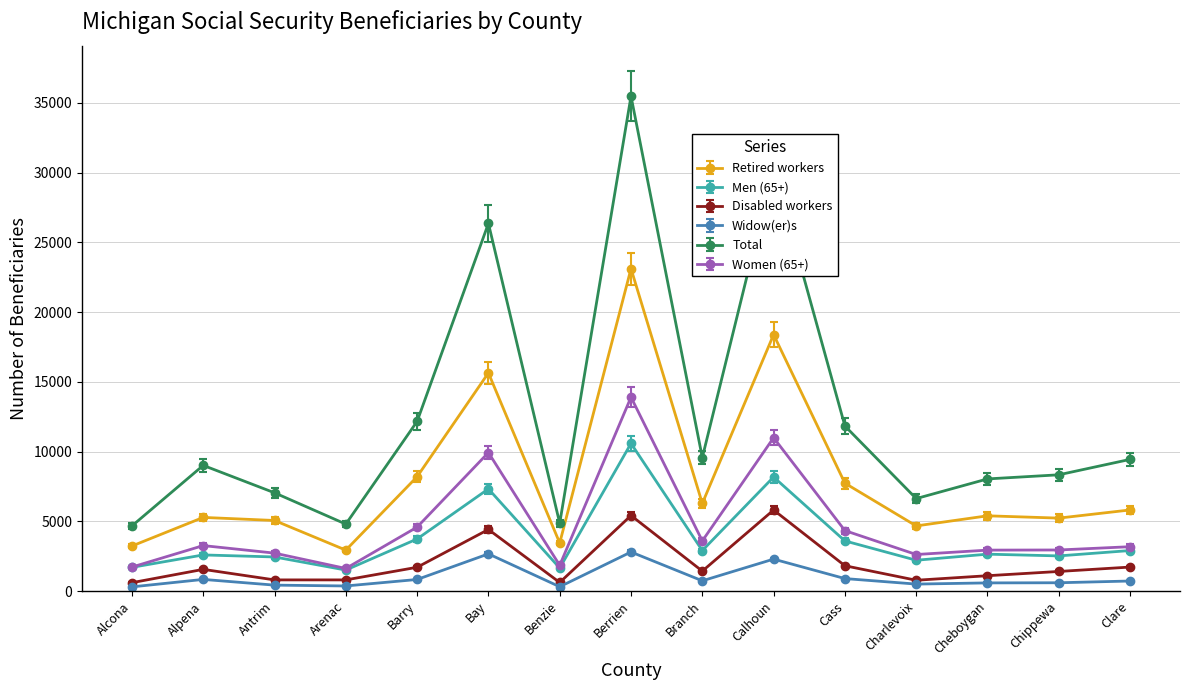

Is it true that Women (65+) equals 1726.9 at Cheboygan?

False